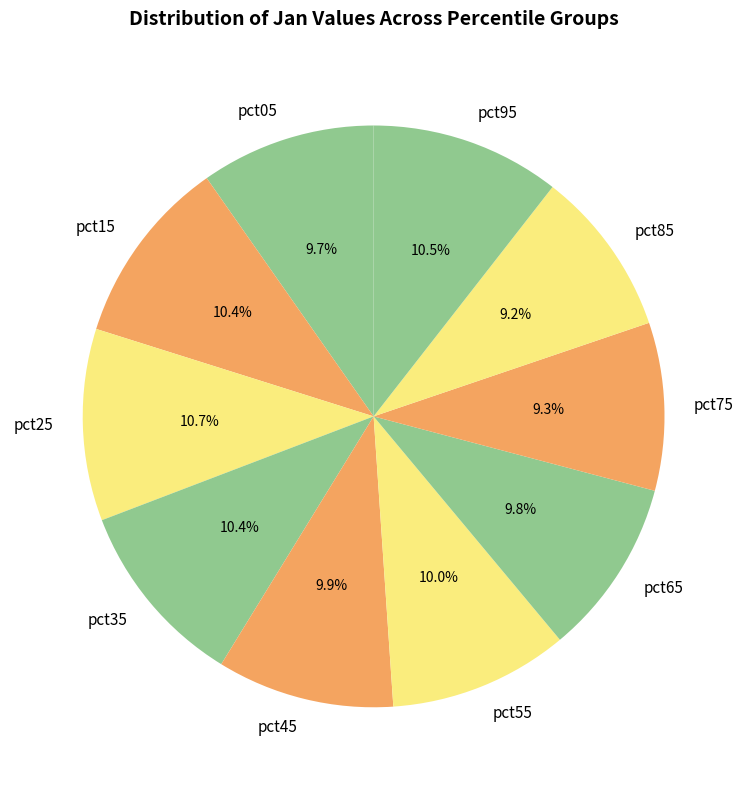

How much of the chart is everything except pct35?

89.6%